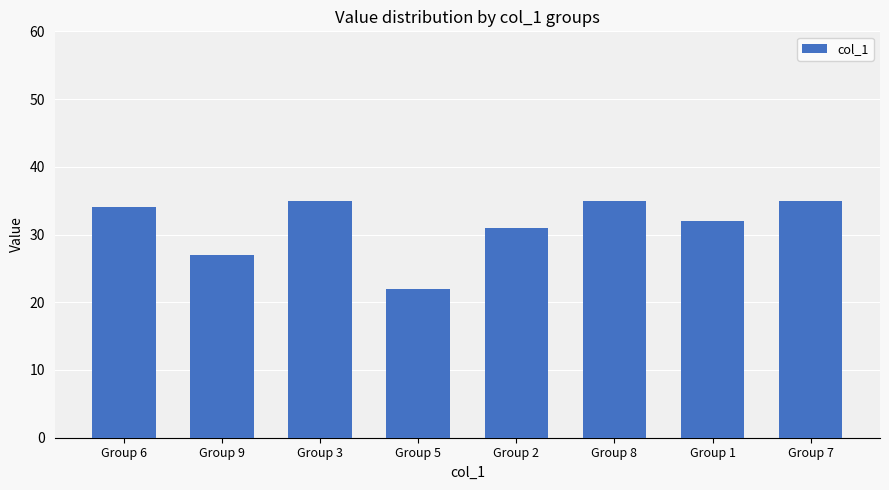

What is the approximate value at Group 7?

35